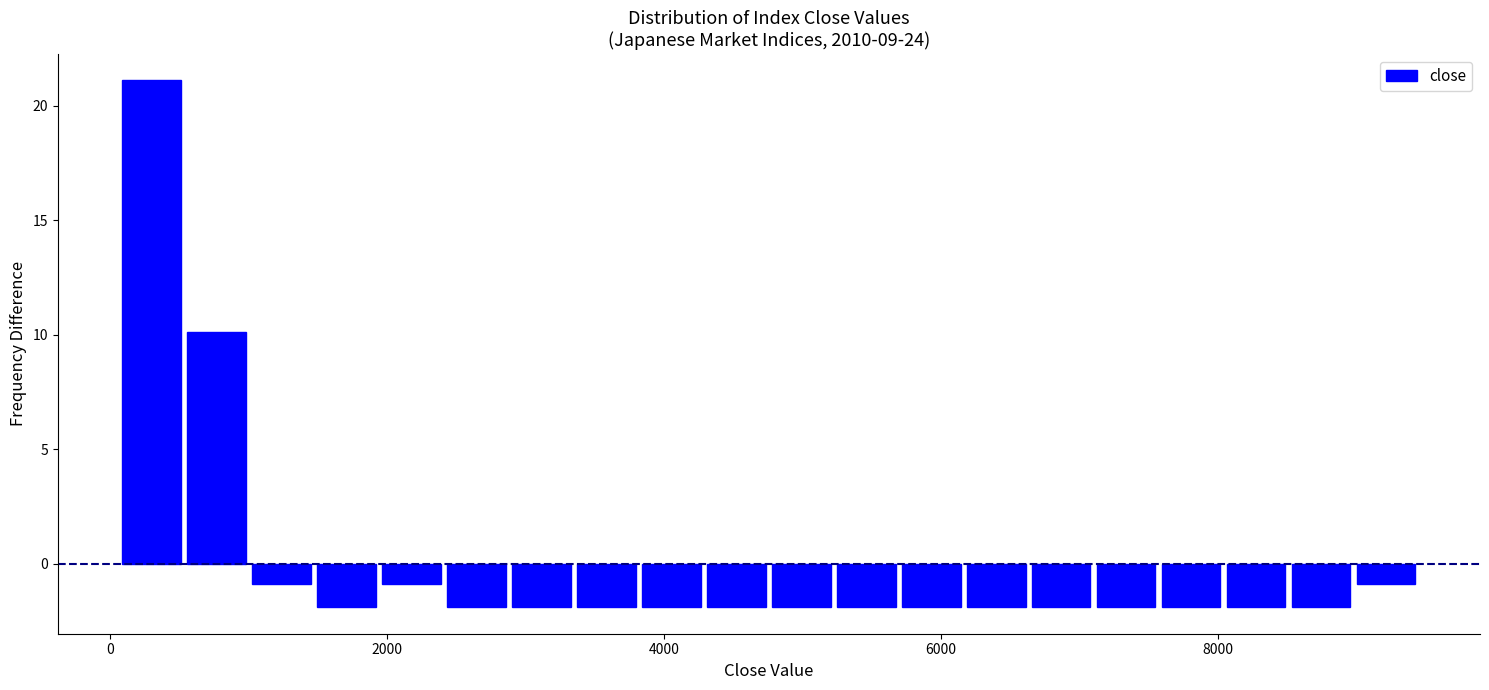

Around what value on the x-axis is the tallest bar? Give the approximate position of its centre, as read against the axis.

400